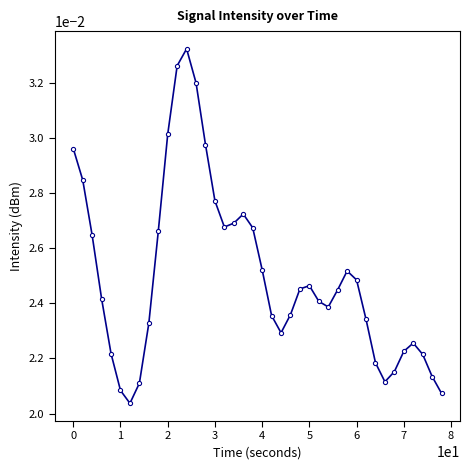

Count the values in the range 0 to 1.

40